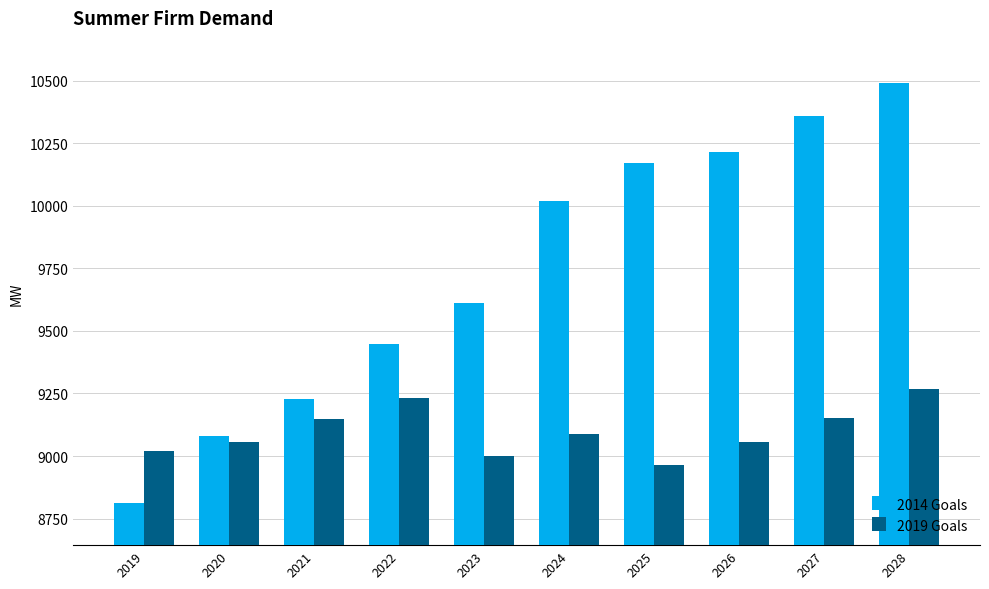

True or false: 2019 Goals has a value of 1993.9 at 2020.

False